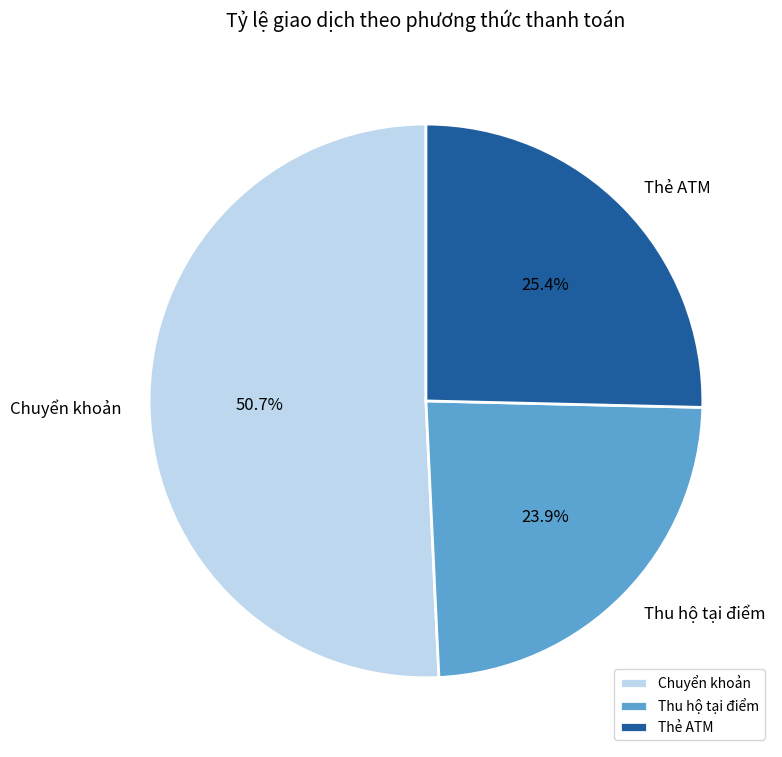

True or false: Thẻ ATM accounts for 25% of the total.

True